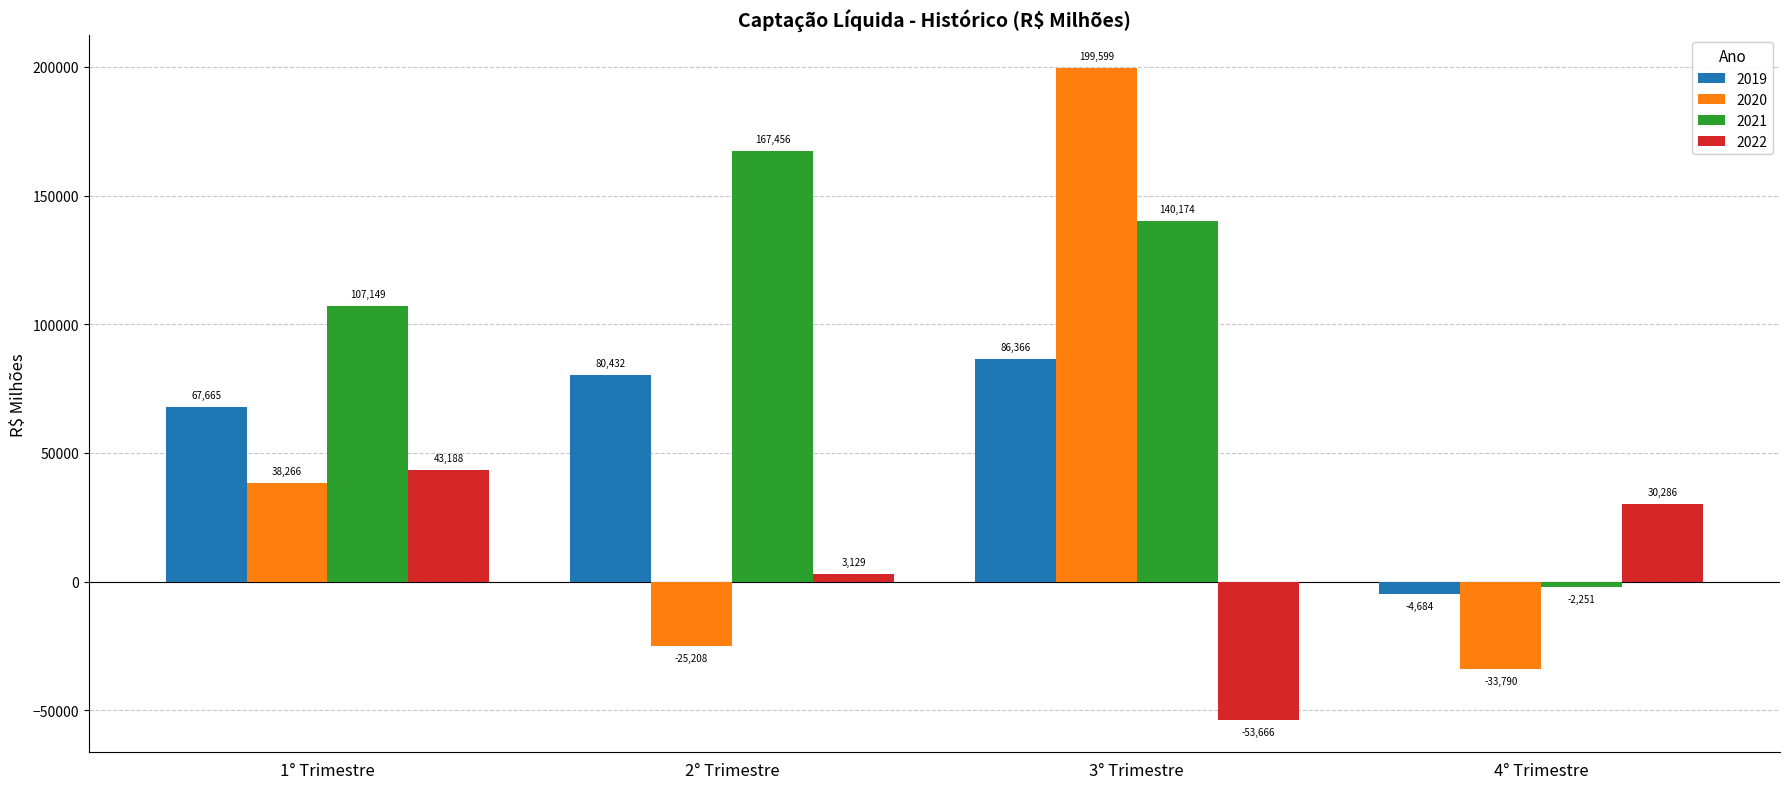

List the series in order of their peak value, highest first.

2020, 2021, 2019, 2022